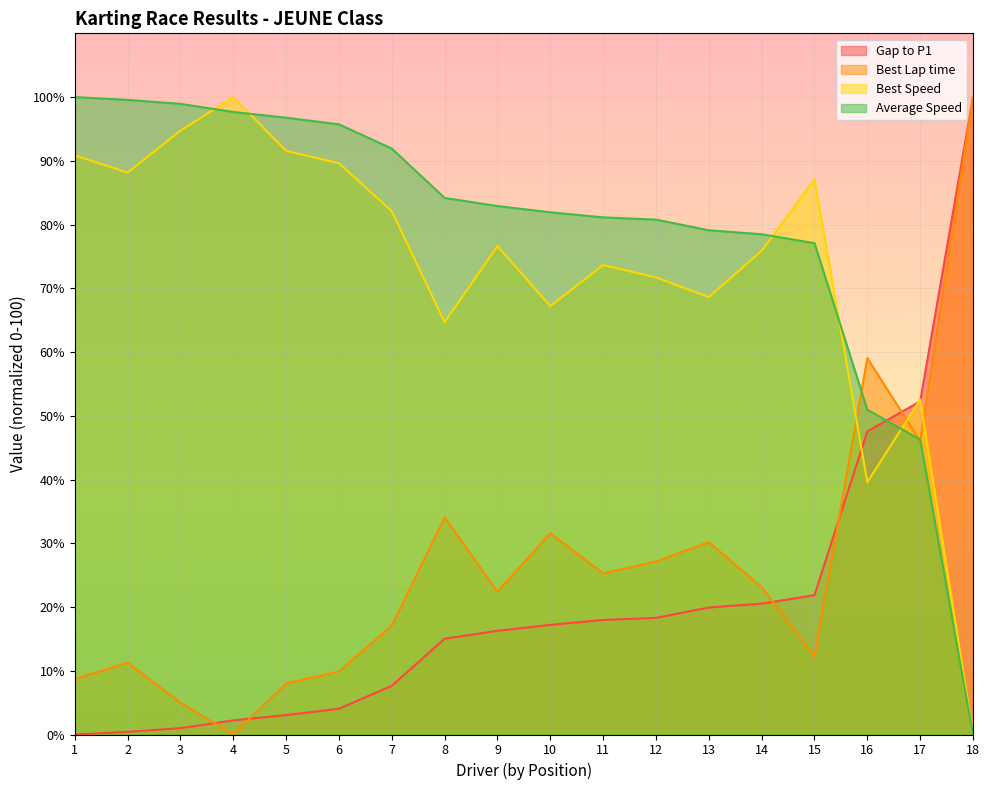

What is the difference between the maximum and second lowest values in the Gap to P1 series?

99.6